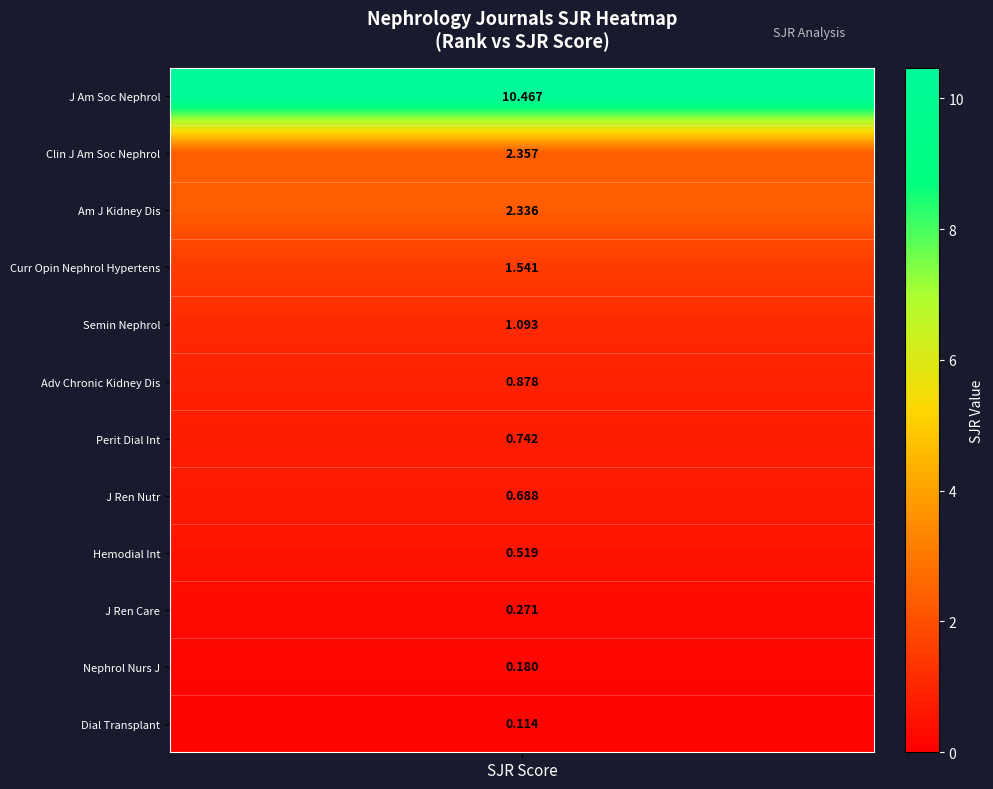

How many data points in Clinical journal of the American Societ are above 0?

1